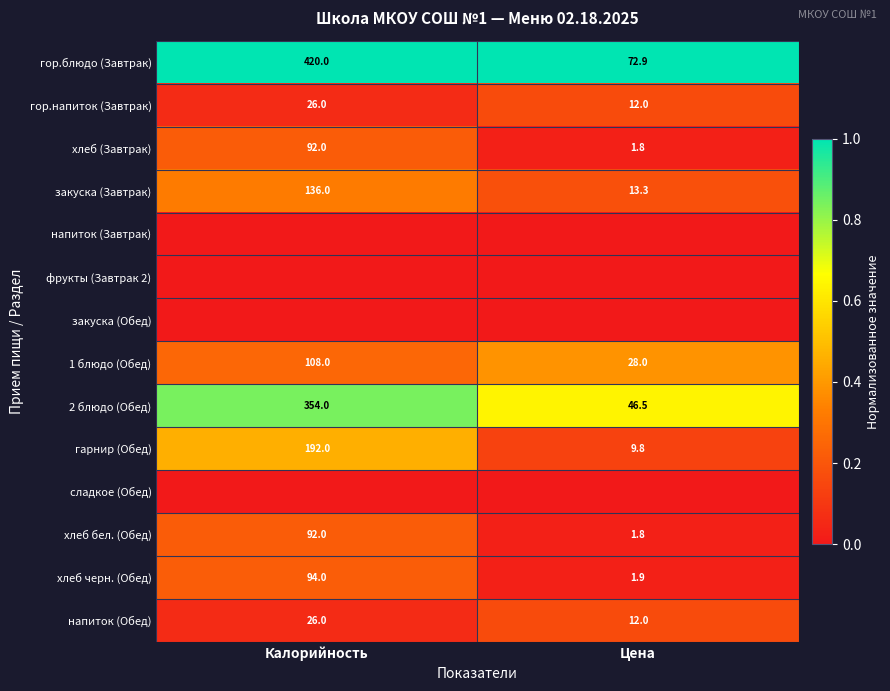

How many distinct data groups are displayed?

14